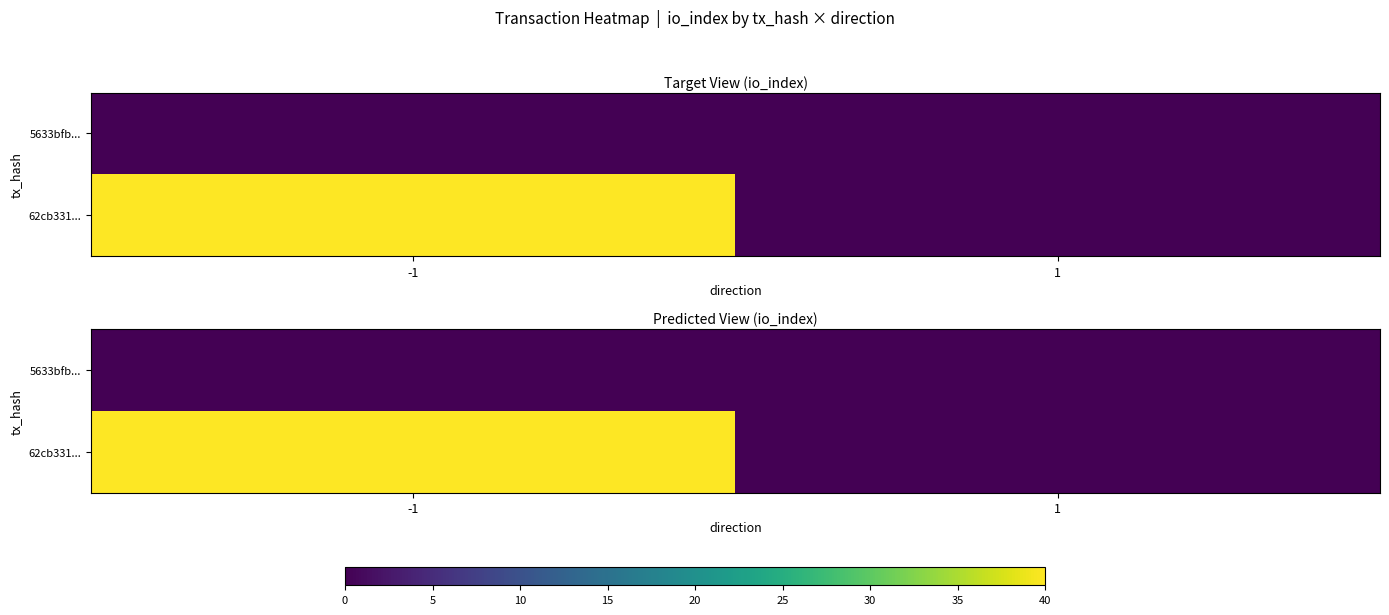

Which series has the widest spread of values?

62cb331...